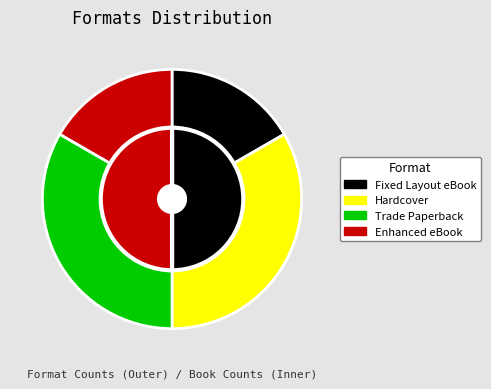

Does any single category account for the majority?

No